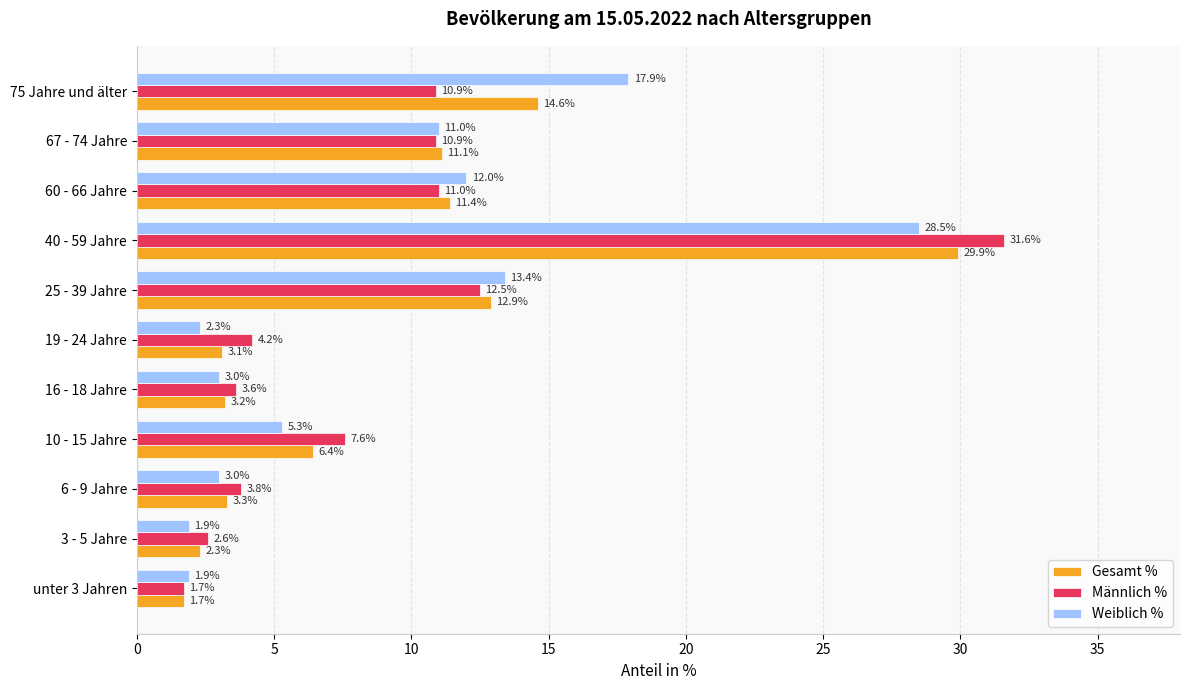

What is the difference between the highest and lowest values at 6 - 9 Jahre?

0.8